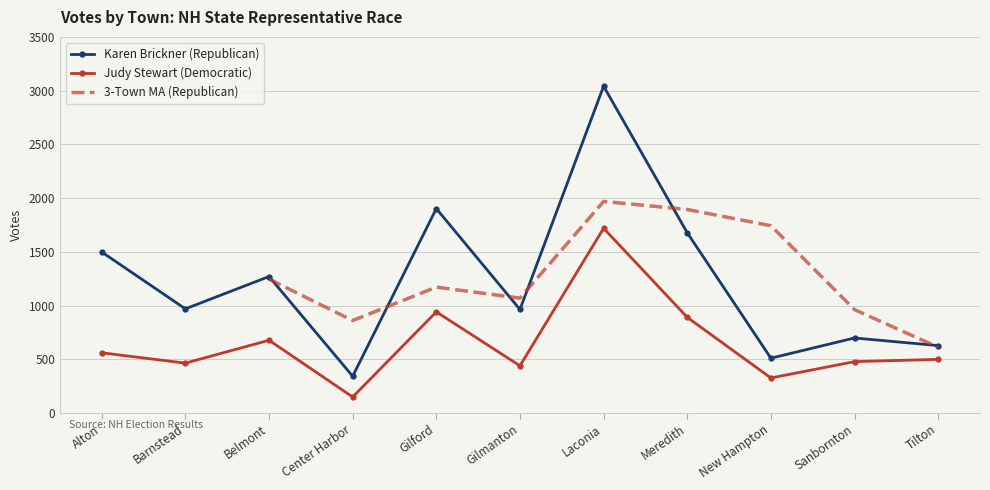

At which category is the sum across all series the highest?

Laconia